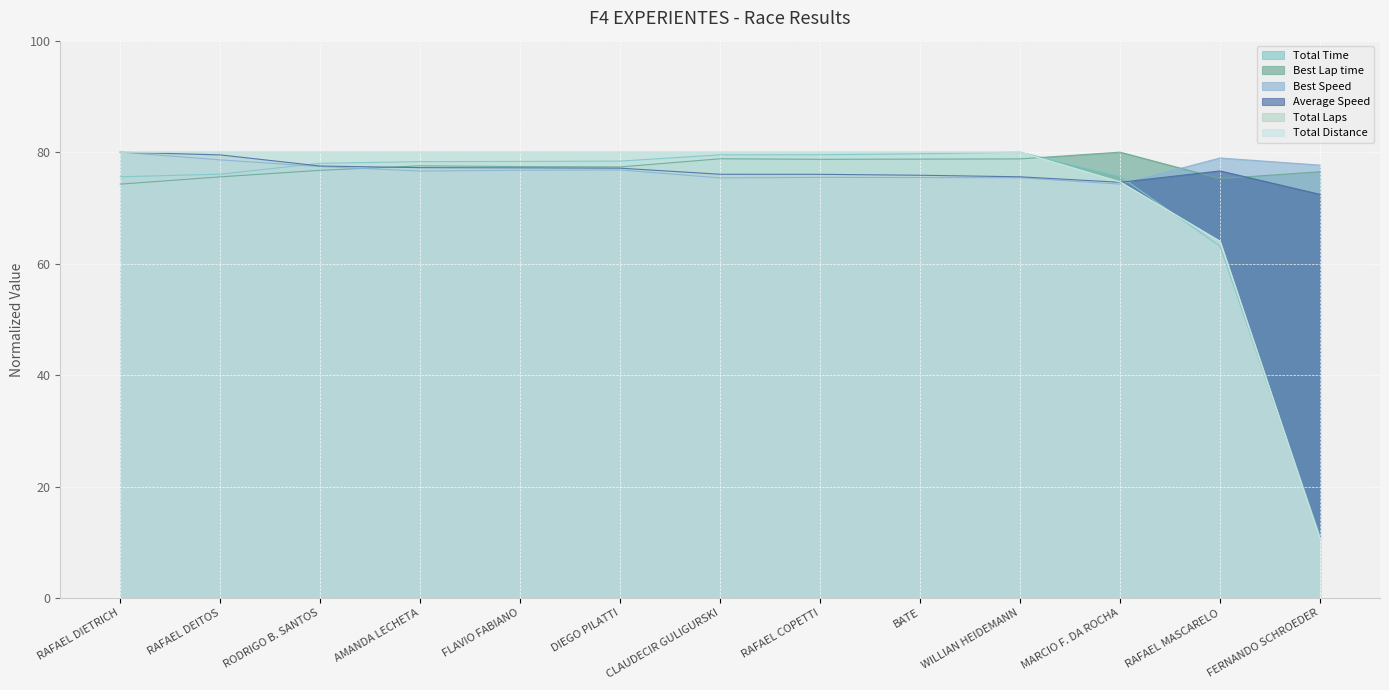

Between DIEGO PILATTI and WILLIAN HEIDEMANN, which series saw the biggest shift?

Total Time